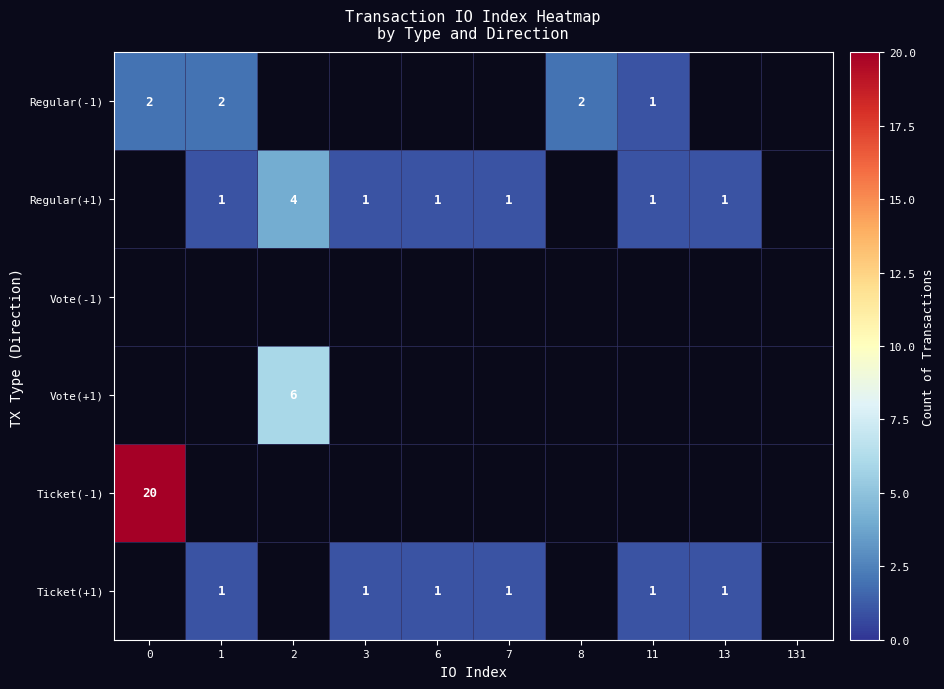

At how many categories does at least one series exceed 18?

1